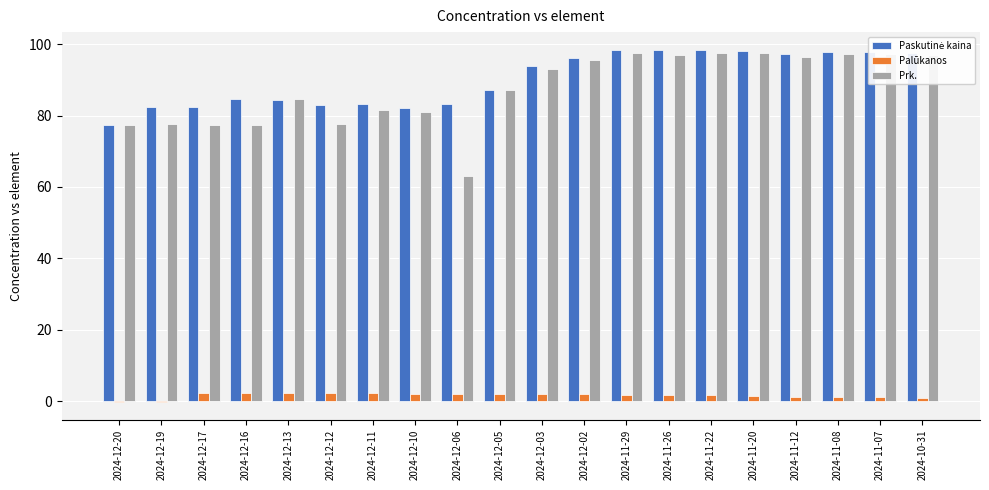

What is the greatest value displayed?

98.4